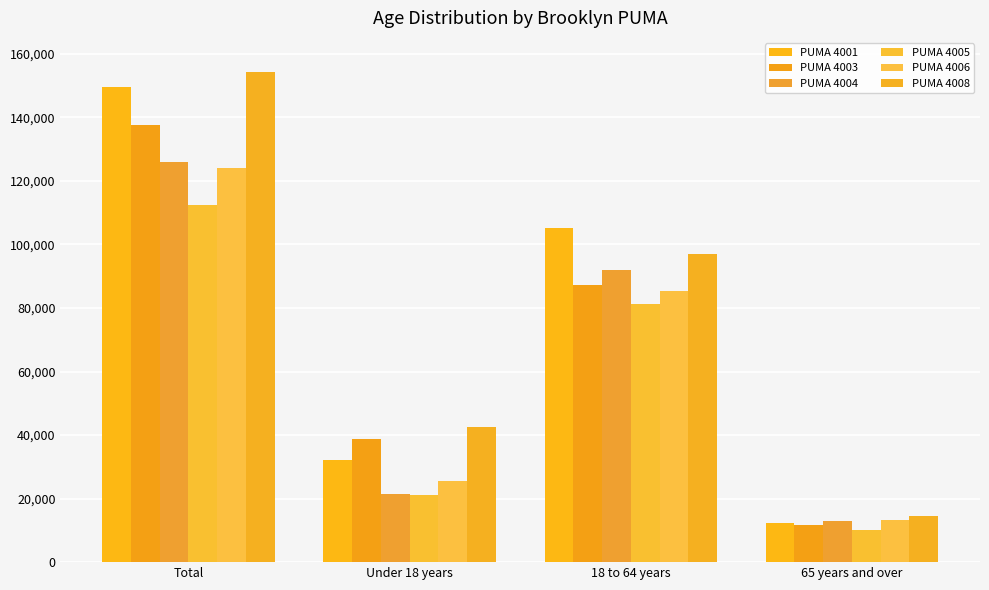

What is the spread (max minus min) of values at 65 years and over?

4488